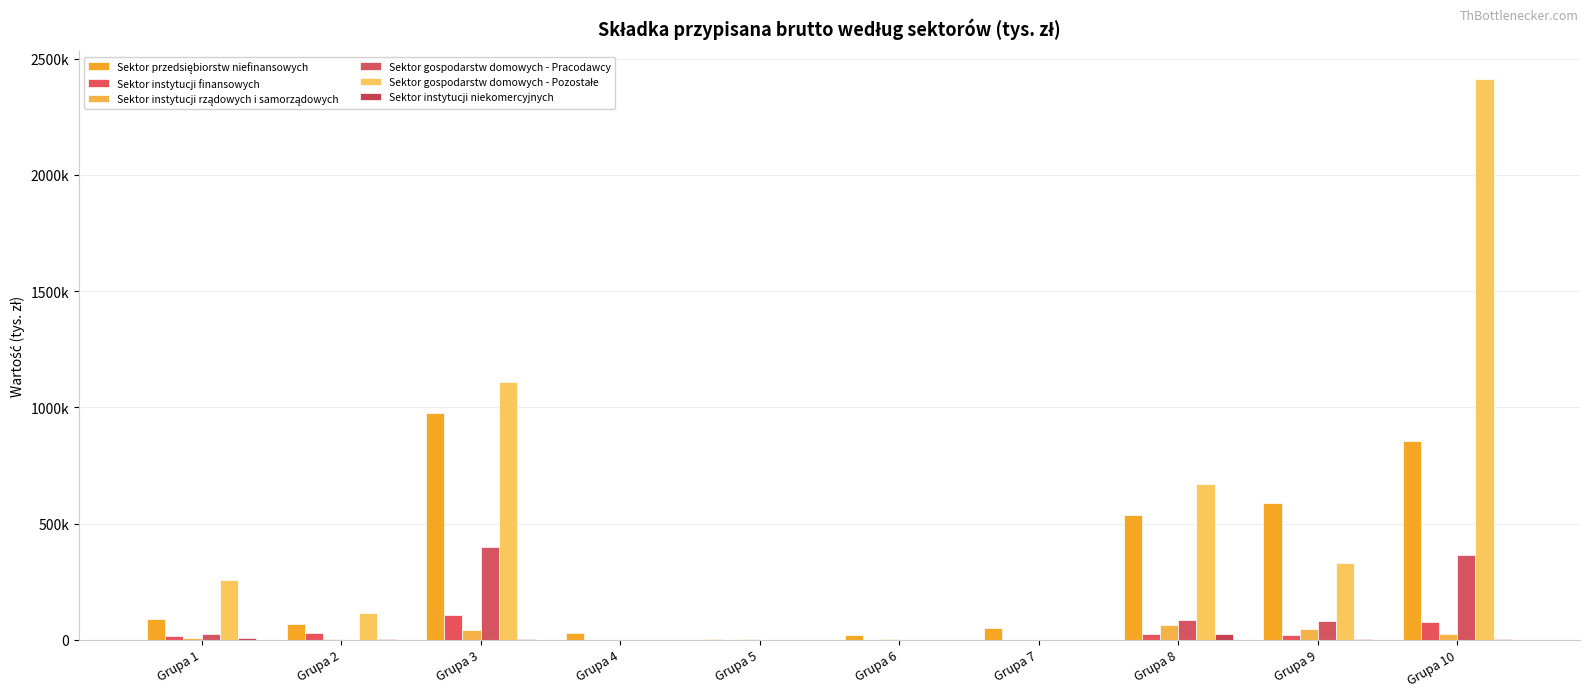

Reading left to right, list all the values displayed in this chart.

Sektor przedsiębiorstw niefinansowych: 90231.3	65900.6	973728.7	31265.8	4857.1	21639.3	51938.7	538387.8	589721.1	853812.7
Sektor instytucji finansowych: 16926.4	29078.7	107555.0	152.6	58.4	115.0	1090.1	23440.3	22612.4	75701.4
Sektor instytucji rządowych i samorządowych: 8787.1	1498.5	40303.6	540.2	4738.6	4977.3	286.0	62694.0	45977.8	25851.1
Sektor gospodarstw domowych - Pracodawcy: 25038.6	459.5	397840.7	0.0	388.2	527.4	835.7	85858.9	82635.1	363375.3
Sektor gospodarstw domowych - Pozostałe: 255554.1	117150.1	1108685.3	0.0	136.7	351.5	231.8	669584.0	328882.2	2410361.0
Sektor instytucji niekomercyjnych: 7169.2	5340.9	4736.1	0.9	395.0	29.2	33.8	24808.1	5265.6	3395.5